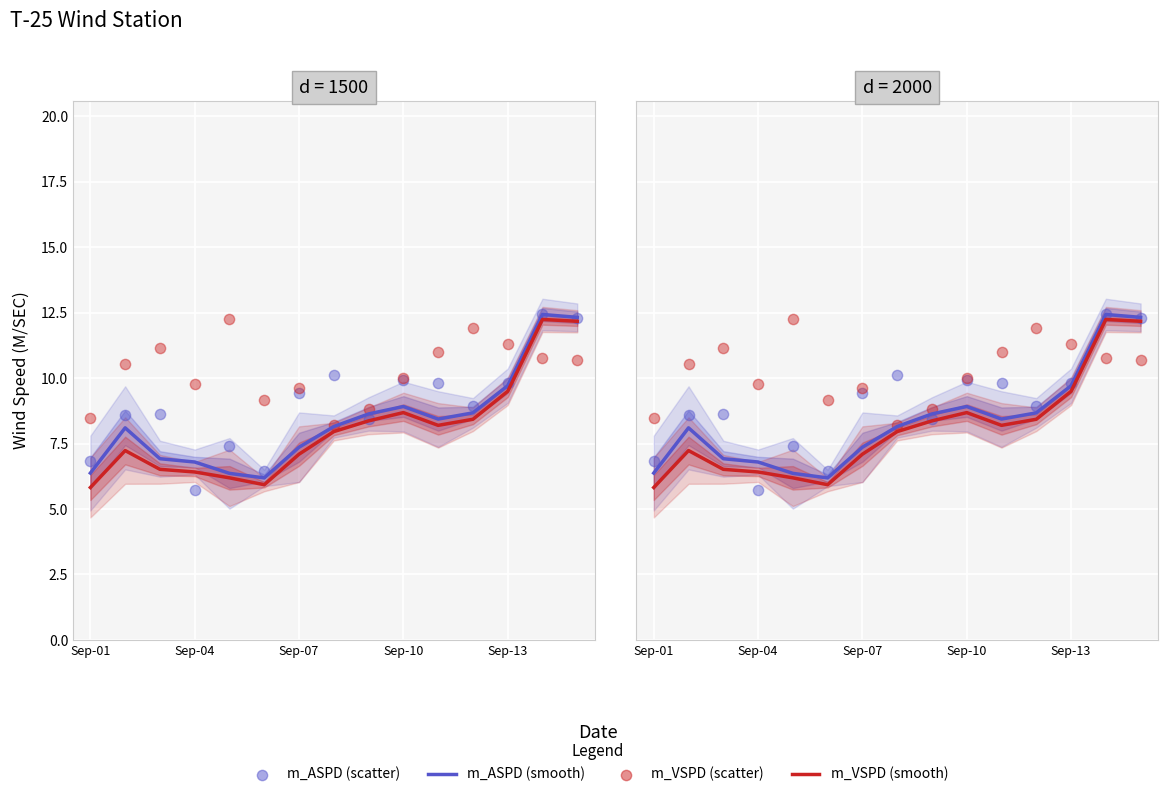

At how many categories does at least one series exceed 10?

10